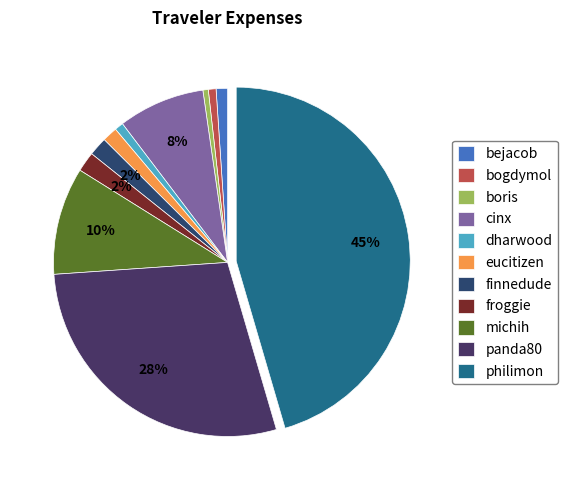

To the nearest percent, what is the difference between the largest and smallest slice percentages?

45%